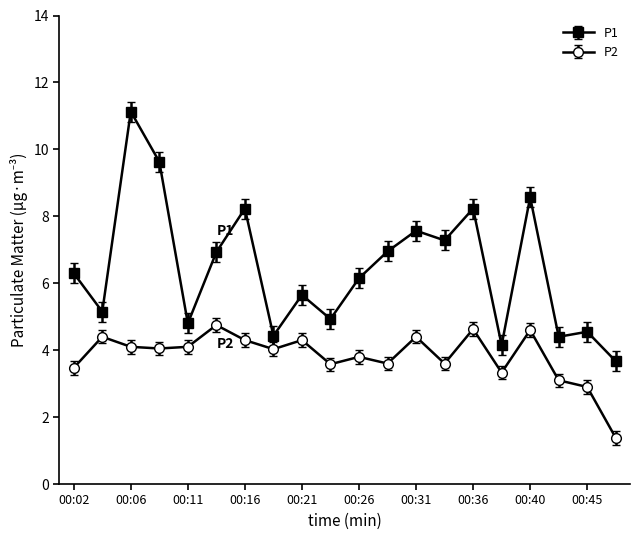

Which series has the largest total across all categories?

P1